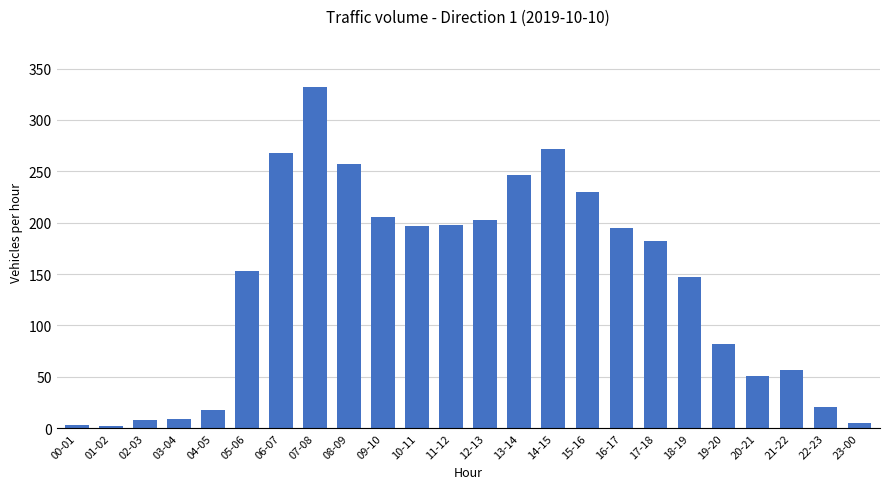

What is the difference between the second highest and minimum values?

270